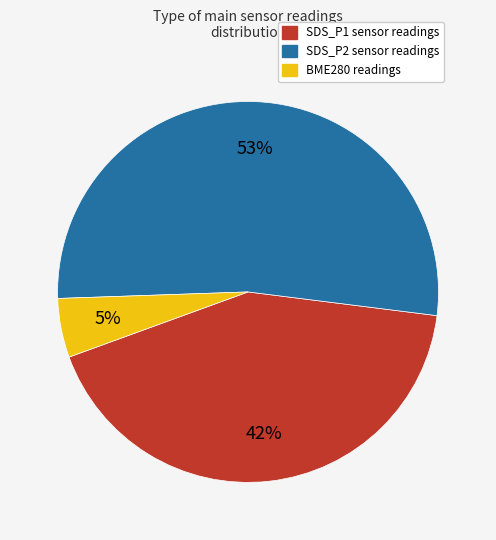

Is there a majority slice in this chart?

Yes